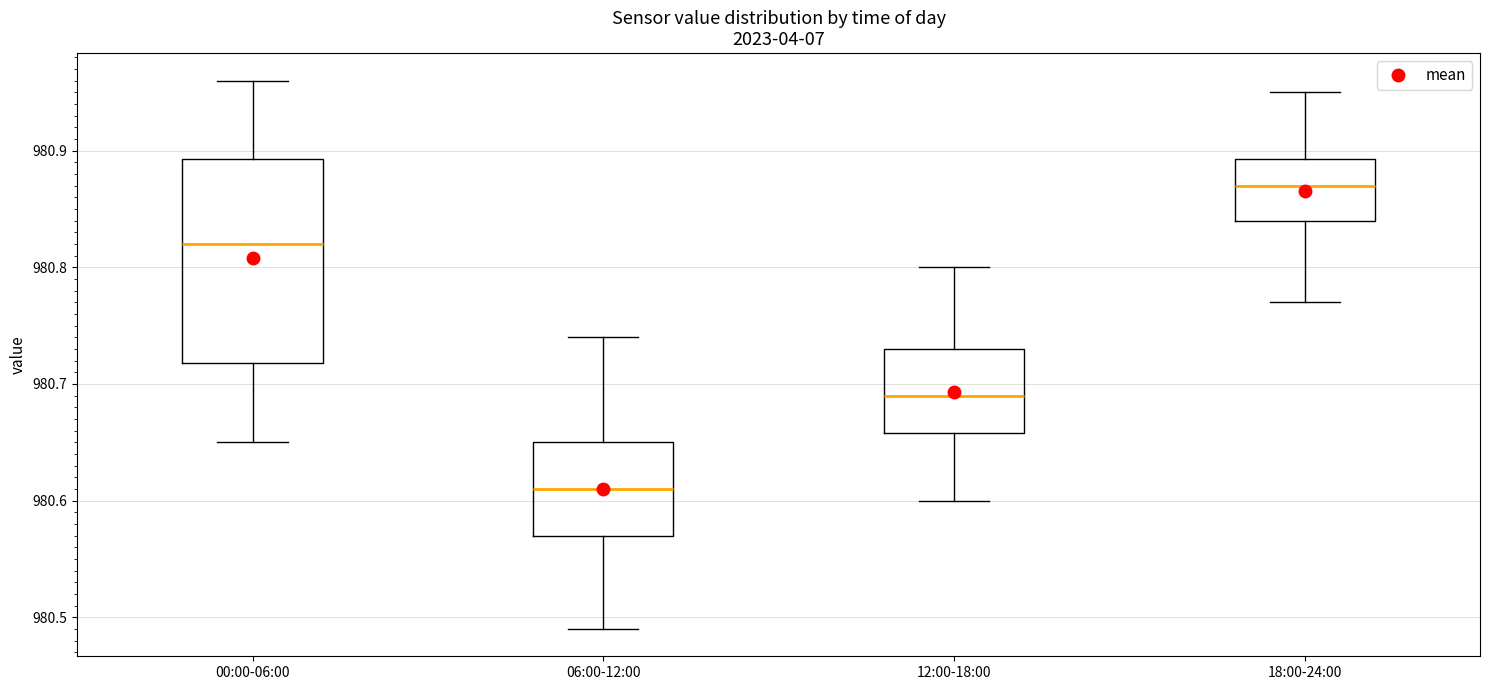

Reading left to right, read every box against the y-axis: the position of its median line, the range the box covers, and the ends of its whiskers. The values are not printed on the chart, so give them approximately, as read against the axis.

00:00-06:00: median 980.82, box 980.72 to 980.89, whiskers 980.65 to 980.96
06:00-12:00: median 980.61, box 980.57 to 980.65, whiskers 980.49 to 980.74
12:00-18:00: median 980.69, box 980.66 to 980.73, whiskers 980.60 to 980.80
18:00-24:00: median 980.87, box 980.84 to 980.89, whiskers 980.77 to 980.95